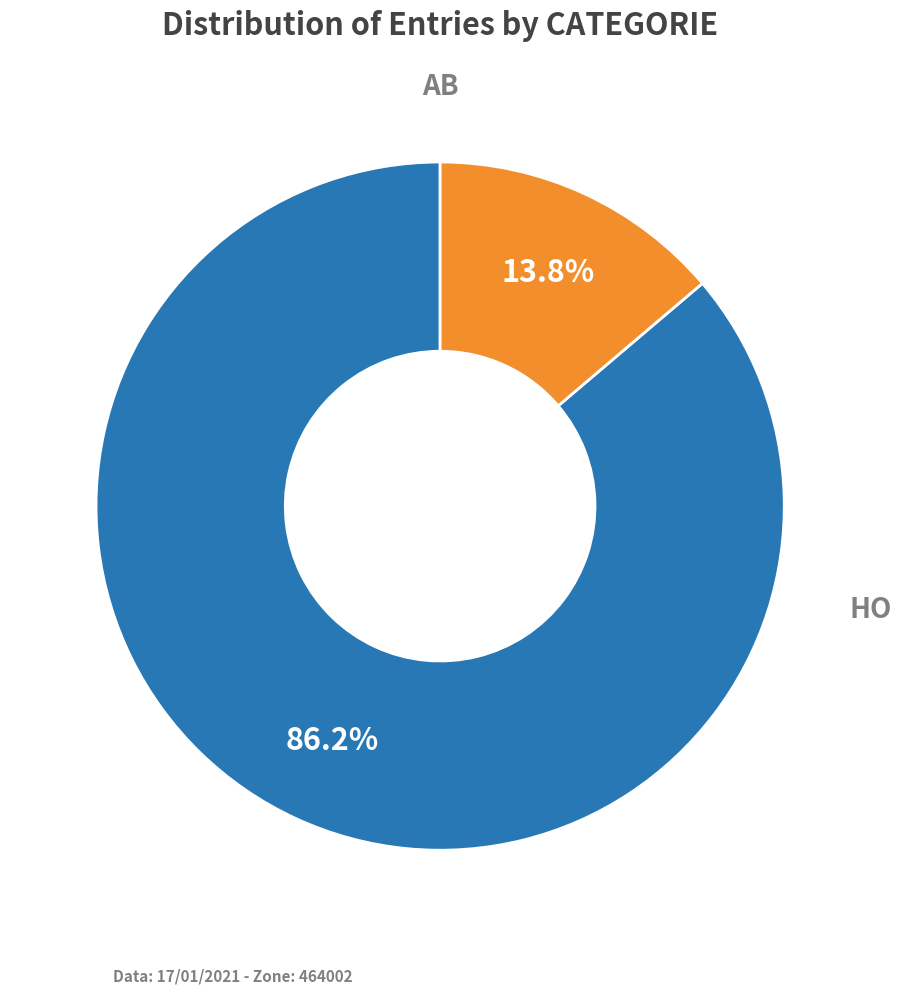

Does any single category account for the majority?

Yes